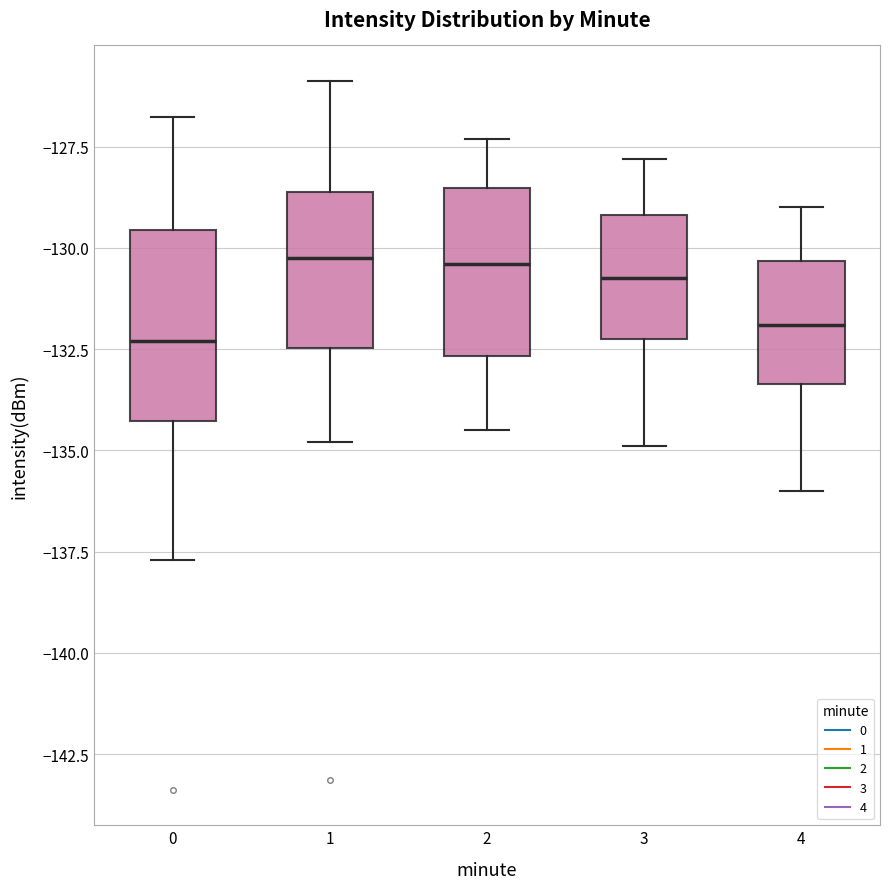

Where is the lower edge of the box at x = 3 on the y-axis? The values are not printed on the chart, so give them approximately, as read against the axis.

-132.0